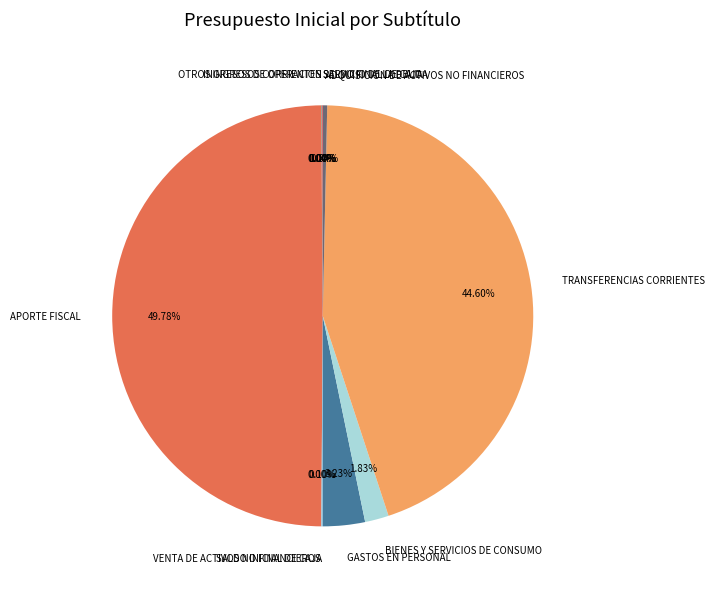

Which category has the biggest portion of the pie?

APORTE FISCAL